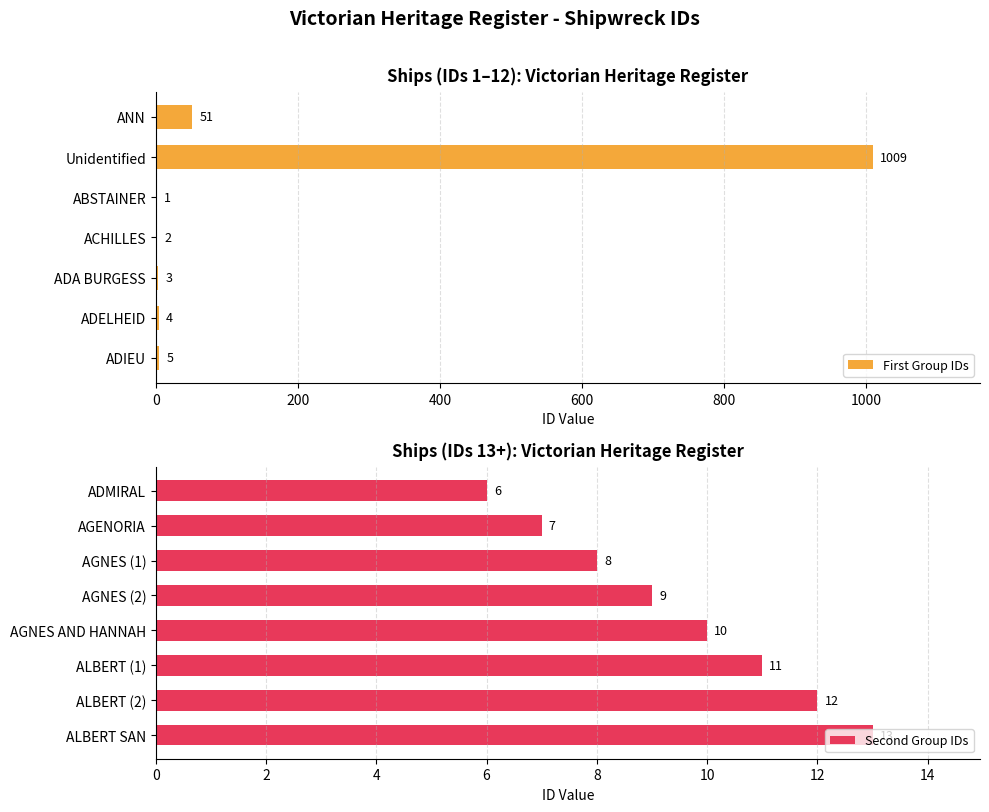

List the labels in order of value, largest first.

Unidentified, ANN, ALBERT SAN, ALBERT (2), ALBERT (1), AGNES AND HANNAH, AGNES (2), AGNES (1), AGENORIA, ADMIRAL, ADIEU, ADELHEID, ADA BURGESS, ACHILLES, ABSTAINER